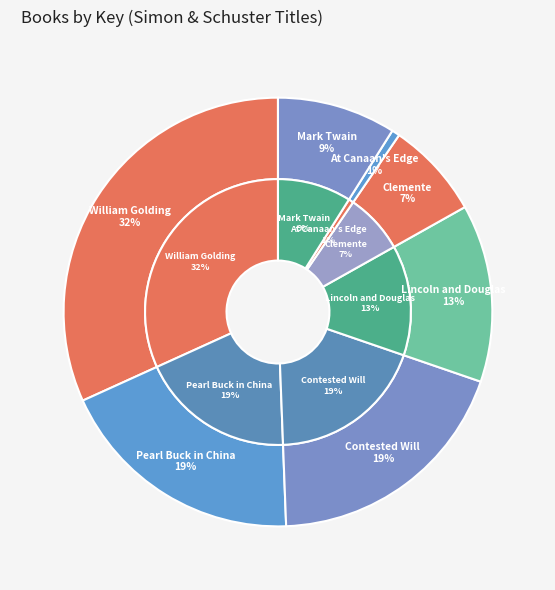

To the nearest percent, what is the difference between the largest and smallest slice percentages?

31%